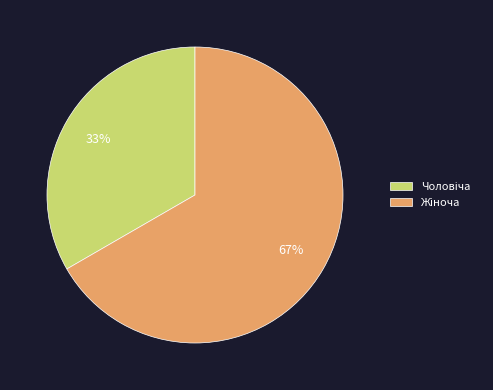

To the nearest percent, what is the average slice percentage?

50%